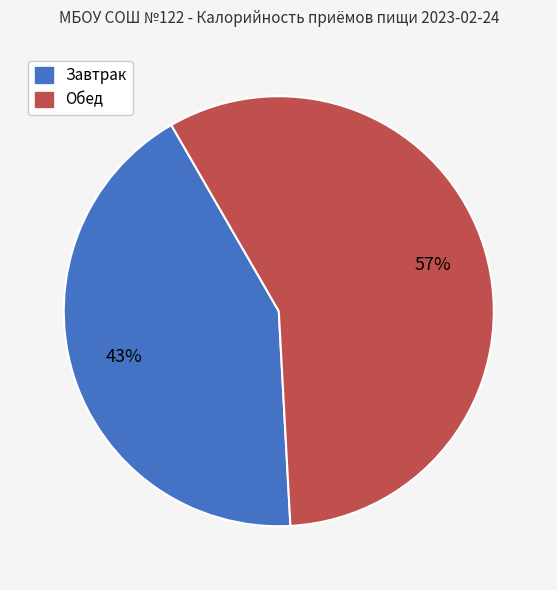

Rank the categories by value from lowest to highest.

Завтрак, Обед